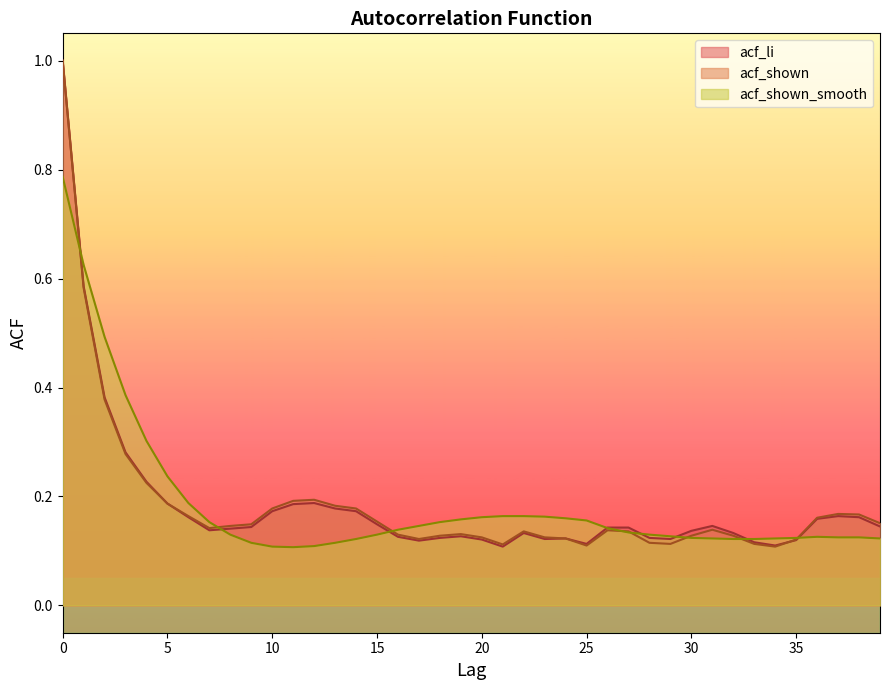

The acf_shown_smooth series shows 0.8 at 0. True or false?

True